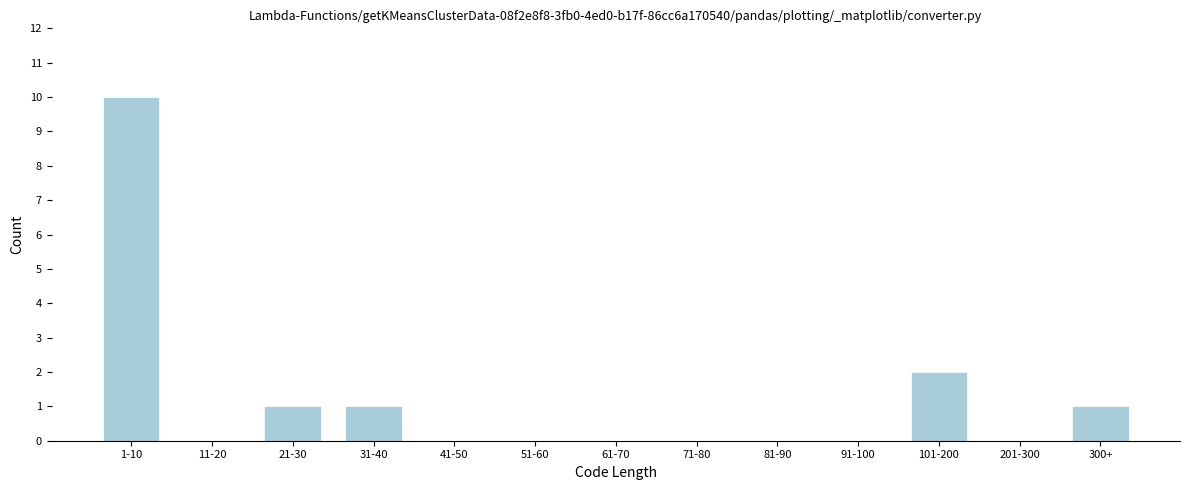

Reading left to right, transcribe all the data shown in this chart.

1-10=10	11-20=0	21-30=1	31-40=1	41-50=0	51-60=0	61-70=0	71-80=0	81-90=0	91-100=0	101-200=2	201-300=0	300+=1